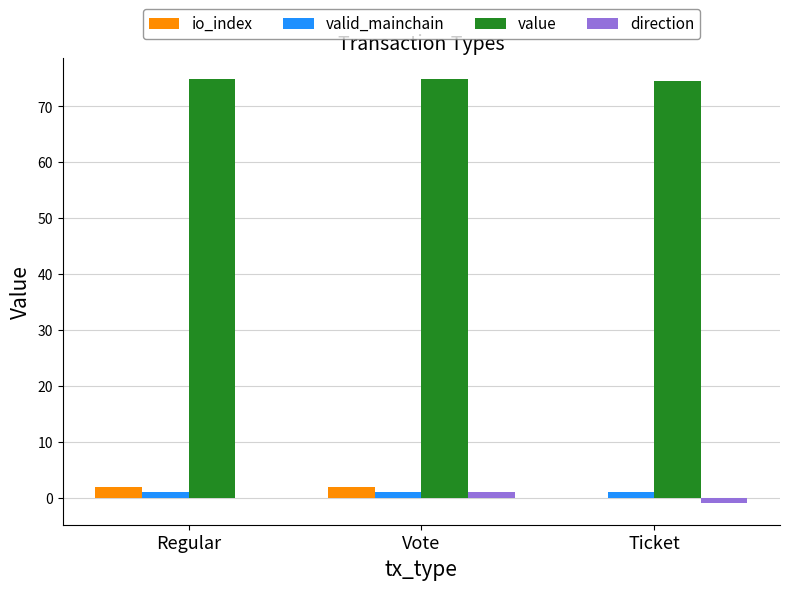

What value does the value series have at Regular?

74.9